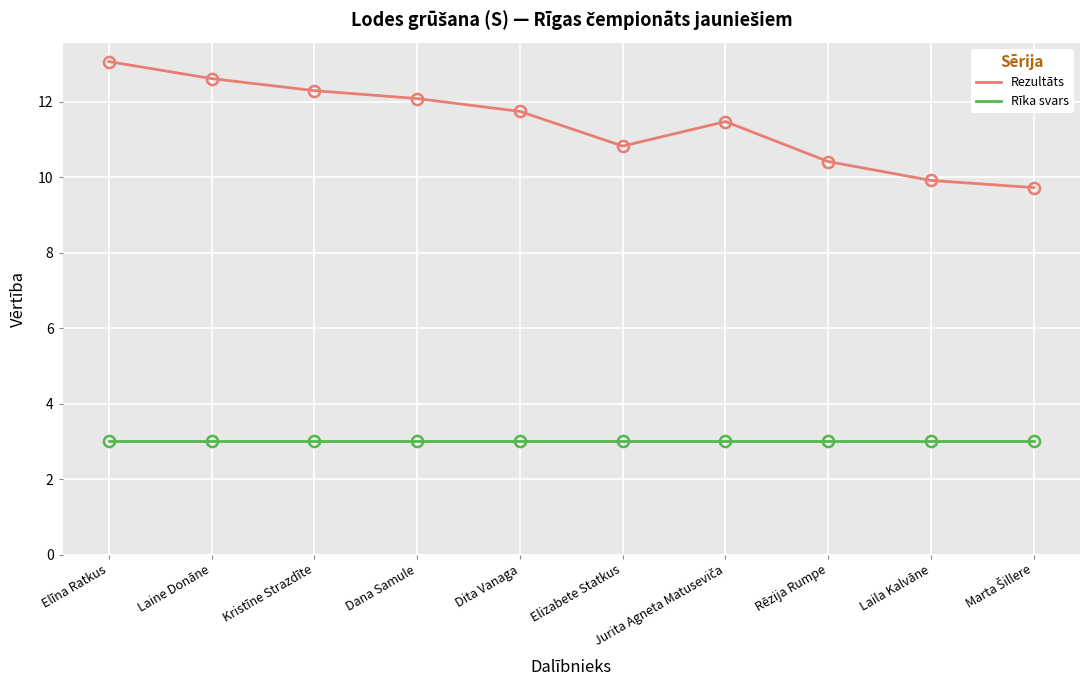

What is the difference between the maximum and minimum values in the Rezultāts series?

3.3